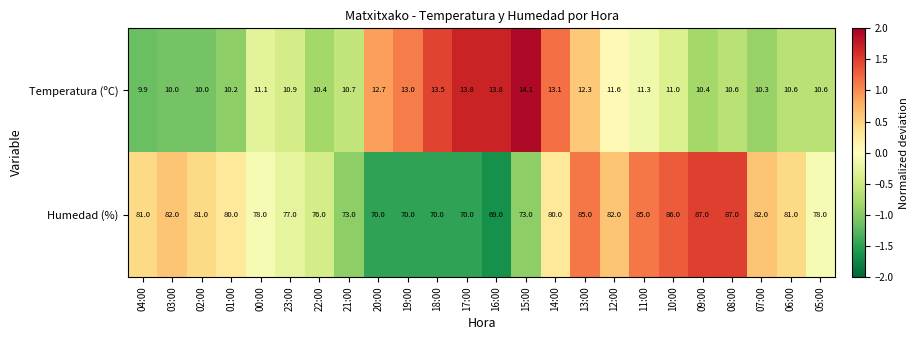

At which category is the sum across all series the highest?

08:00